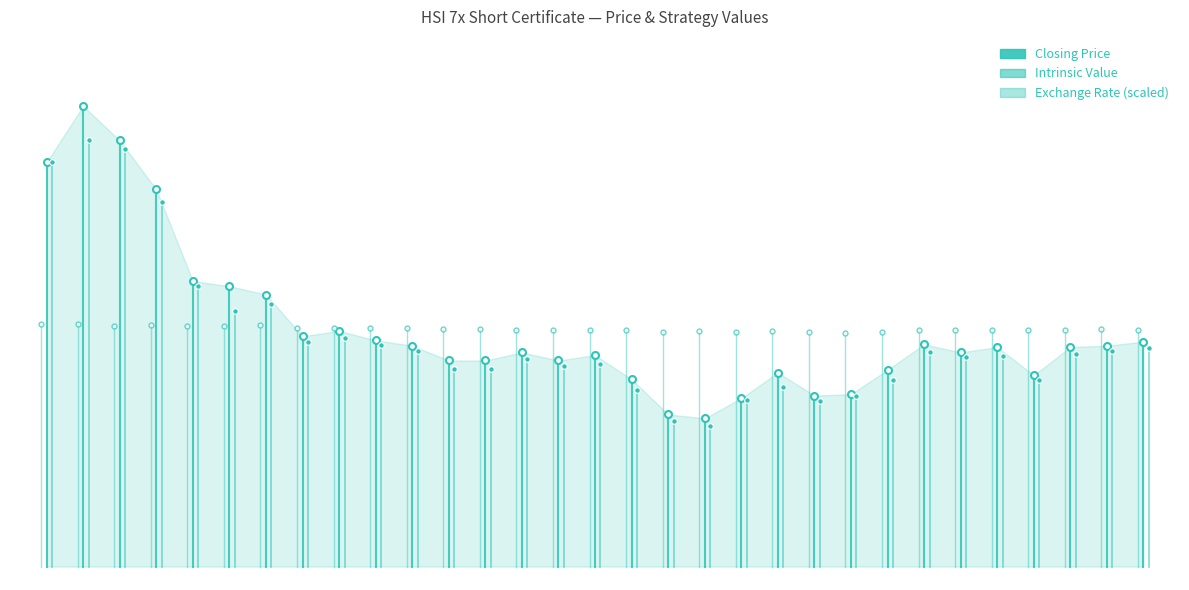

What is the difference between the maximum and minimum values in the Intrinsic Value series?

1.5